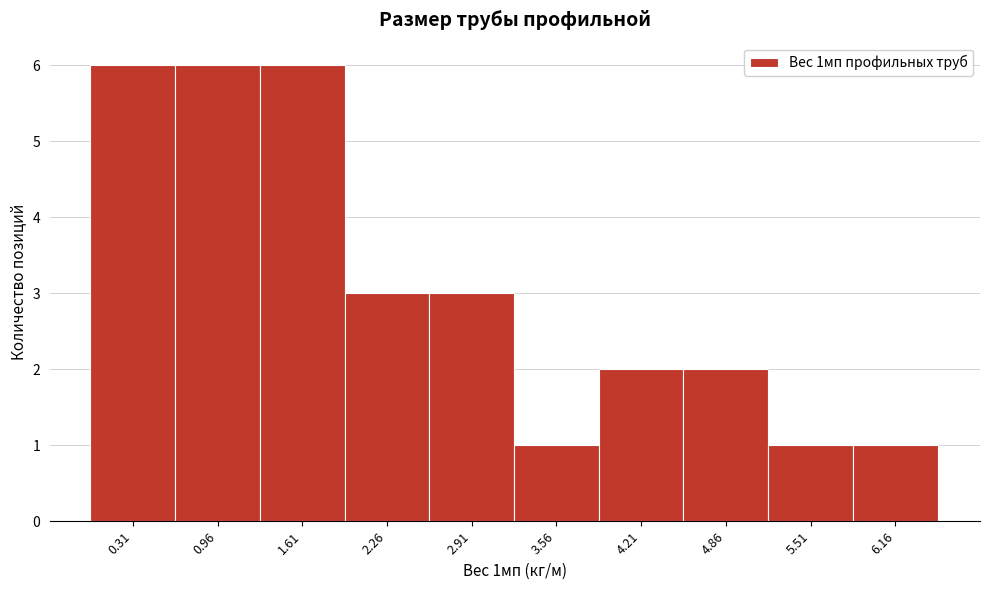

Reading right to left, extract all data points from this chart.

1	1	2	2	1	3	3	6	6	6